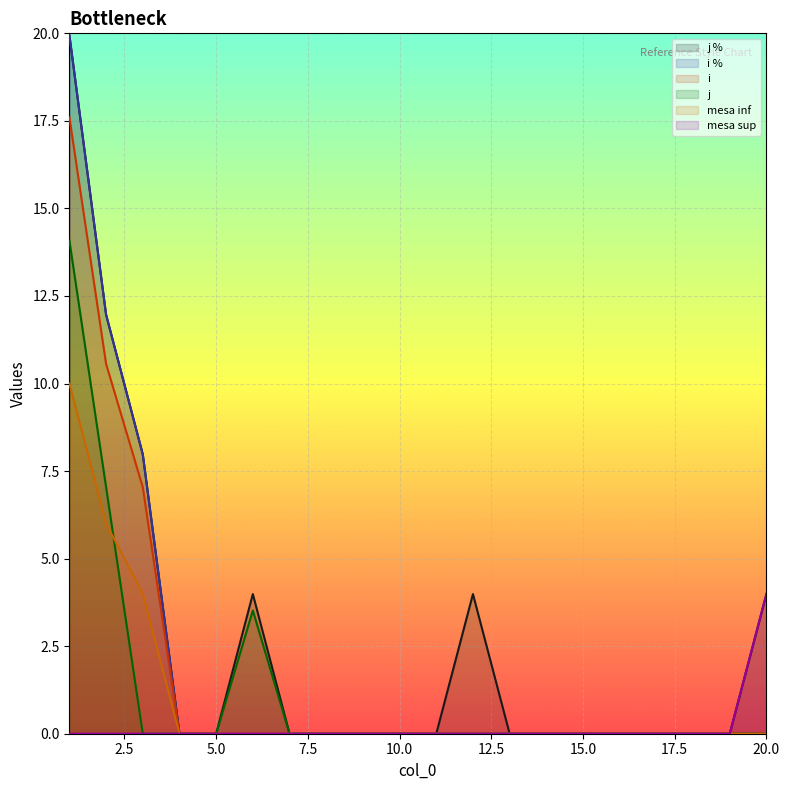

The value of i at 13 is 0.0. True or false?

True